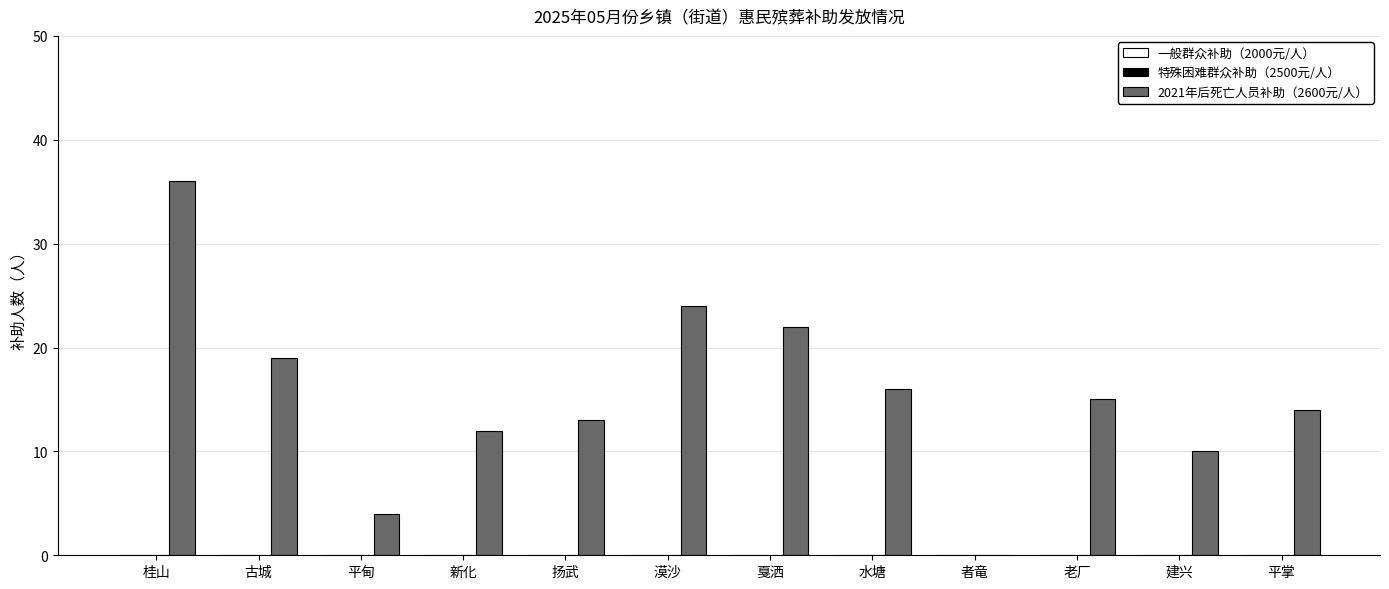

Which category has the highest value across all series?

桂山